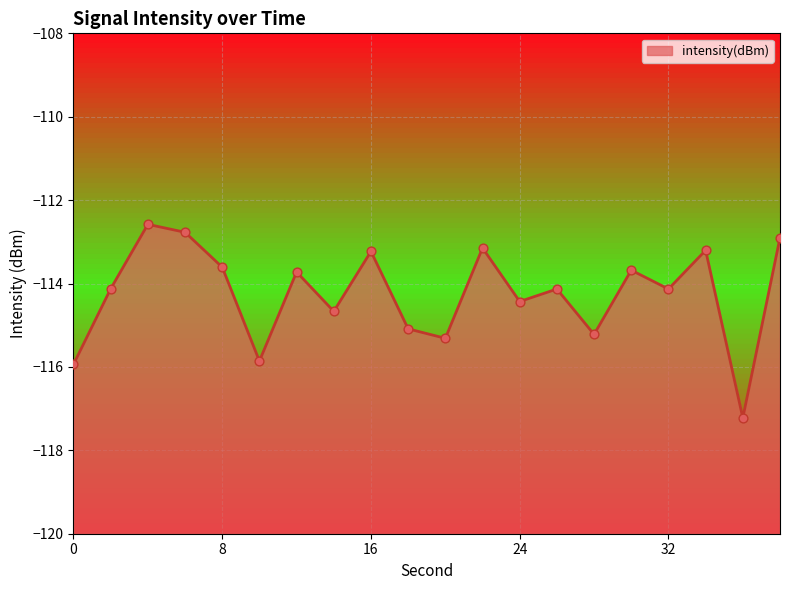

Between 12 and 16, which is larger?

16